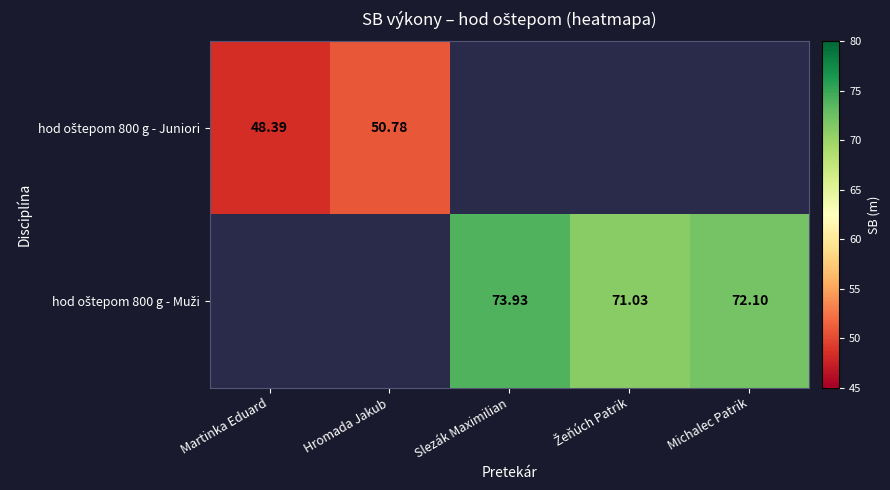

At Žeňúch Patrik, list the series in order from largest to smallest.

hod oštepom 800 g - Muži, hod oštepom 800 g - Juniori